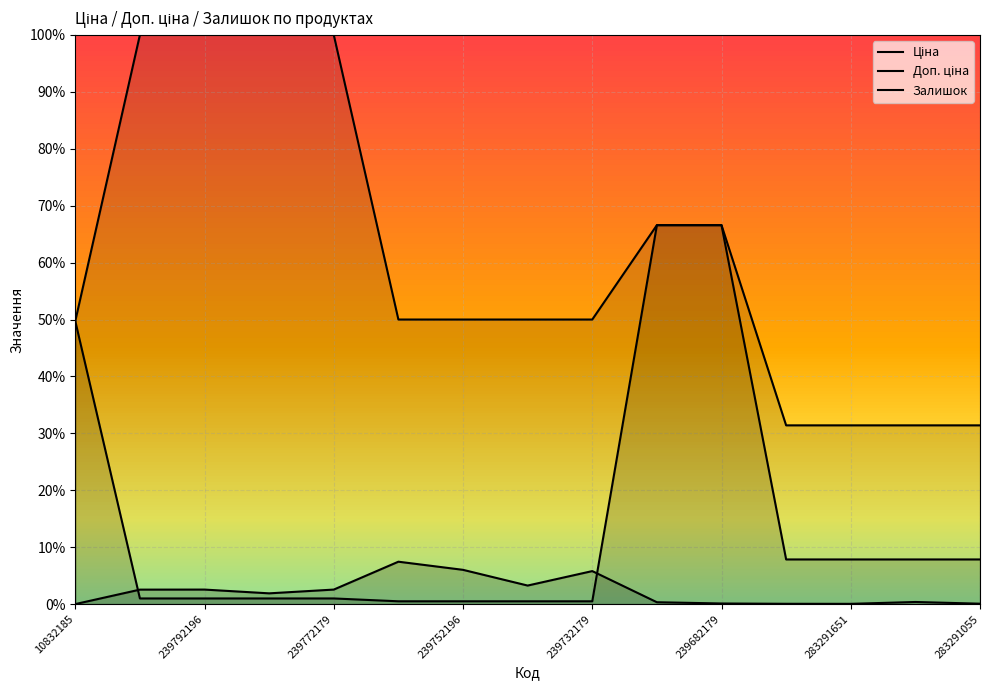

Does the chart have visible grid lines?

Yes